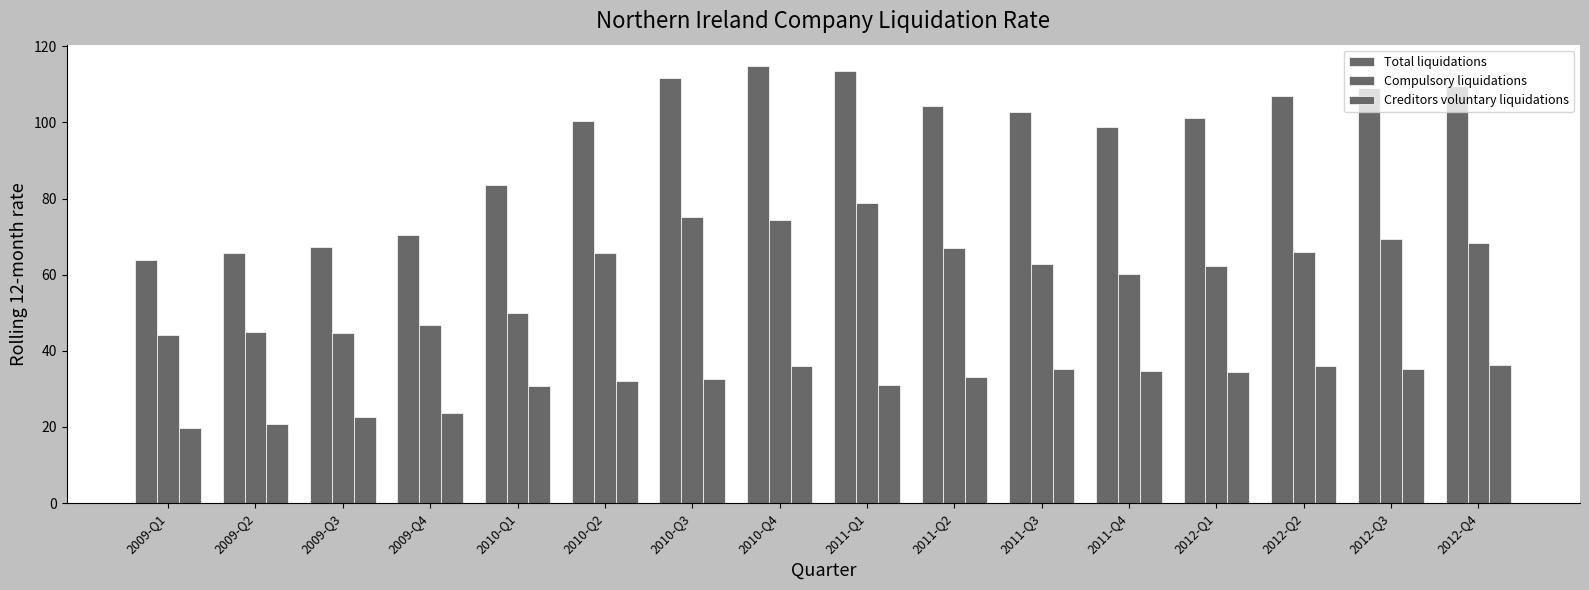

At which label is Total liquidations closest to 89?

2010-Q1